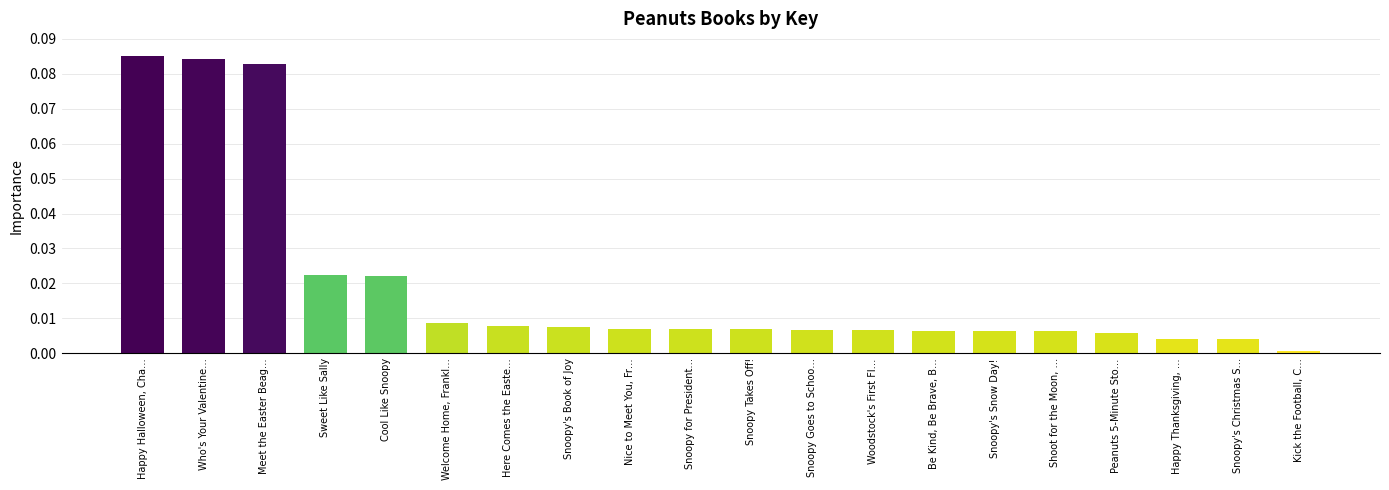

List the labels in order of value, smallest first.

Kick the Football, C…, Snoopy's Christmas S…, Happy Thanksgiving, …, Peanuts 5-Minute Sto…, Shoot for the Moon, …, Snoopy's Snow Day!, Be Kind, Be Brave, B…, Woodstock's First Fl…, Snoopy Goes to Schoo…, Snoopy Takes Off!, Snoopy for President…, Nice to Meet You, Fr…, Snoopy's Book of Joy, Here Comes the Easte…, Welcome Home, Frankl…, Cool Like Snoopy, Sweet Like Sally, Meet the Easter Beag…, Who's Your Valentine…, Happy Halloween, Cha…